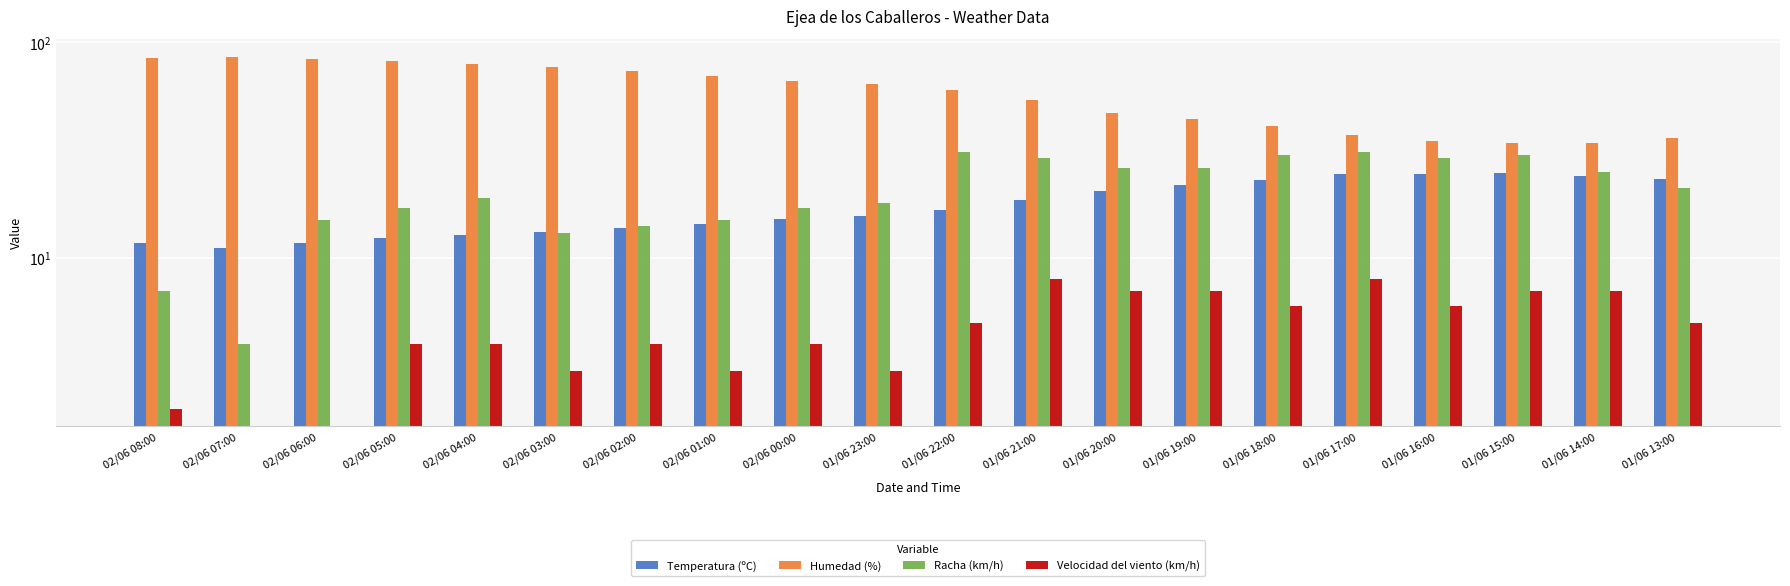

List the labels in order of Temperatura (ºC) value, largest first.

01/06 15:00, 01/06 17:00, 01/06 16:00, 01/06 14:00, 01/06 13:00, 01/06 18:00, 01/06 19:00, 01/06 20:00, 01/06 21:00, 01/06 22:00, 01/06 23:00, 02/06 00:00, 02/06 01:00, 02/06 02:00, 02/06 03:00, 02/06 04:00, 02/06 05:00, 02/06 08:00, 02/06 06:00, 02/06 07:00